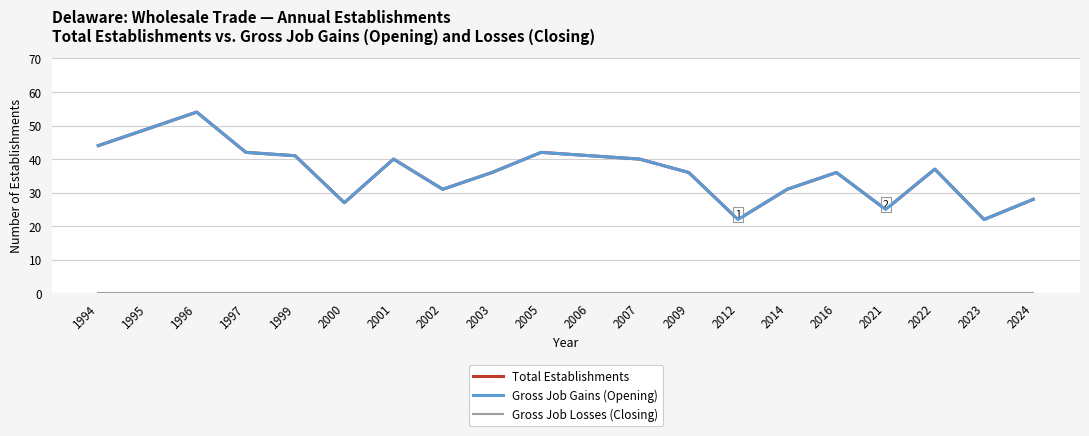

Is this an area chart (filled region under the line)?

No